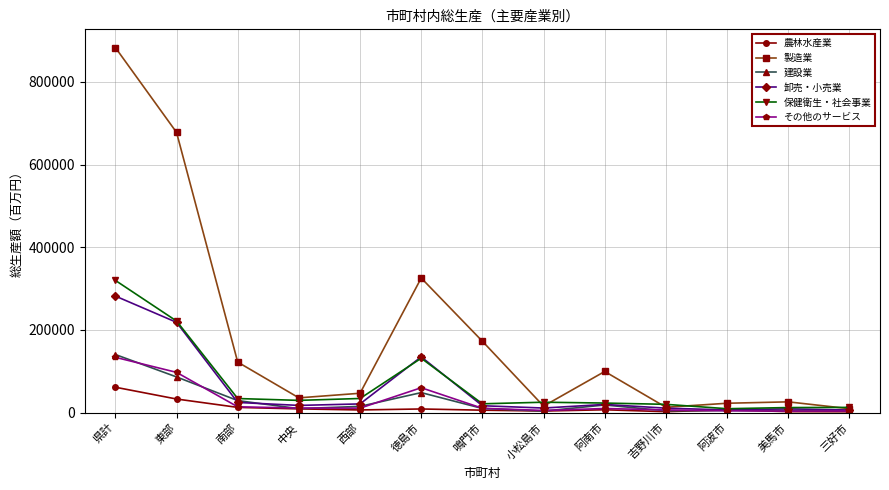

What is the label of the 9th point from the right?

西部